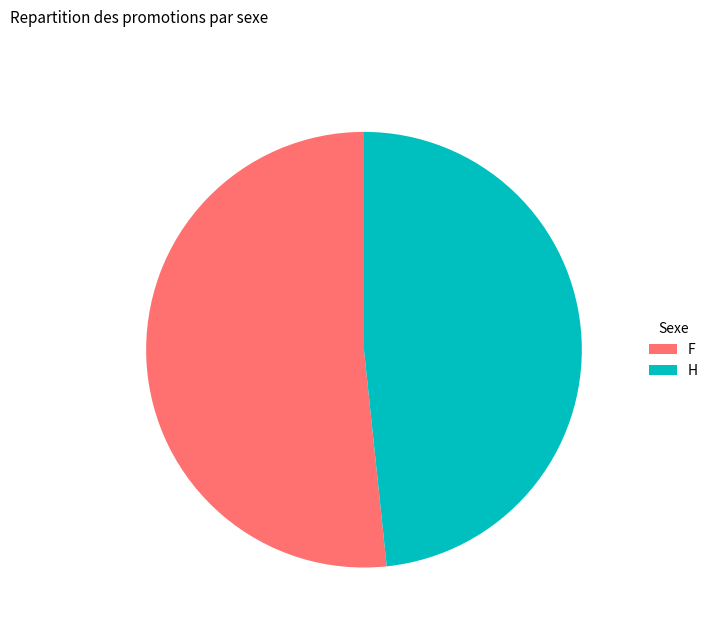

Is it true that F is 52% of the pie?

True